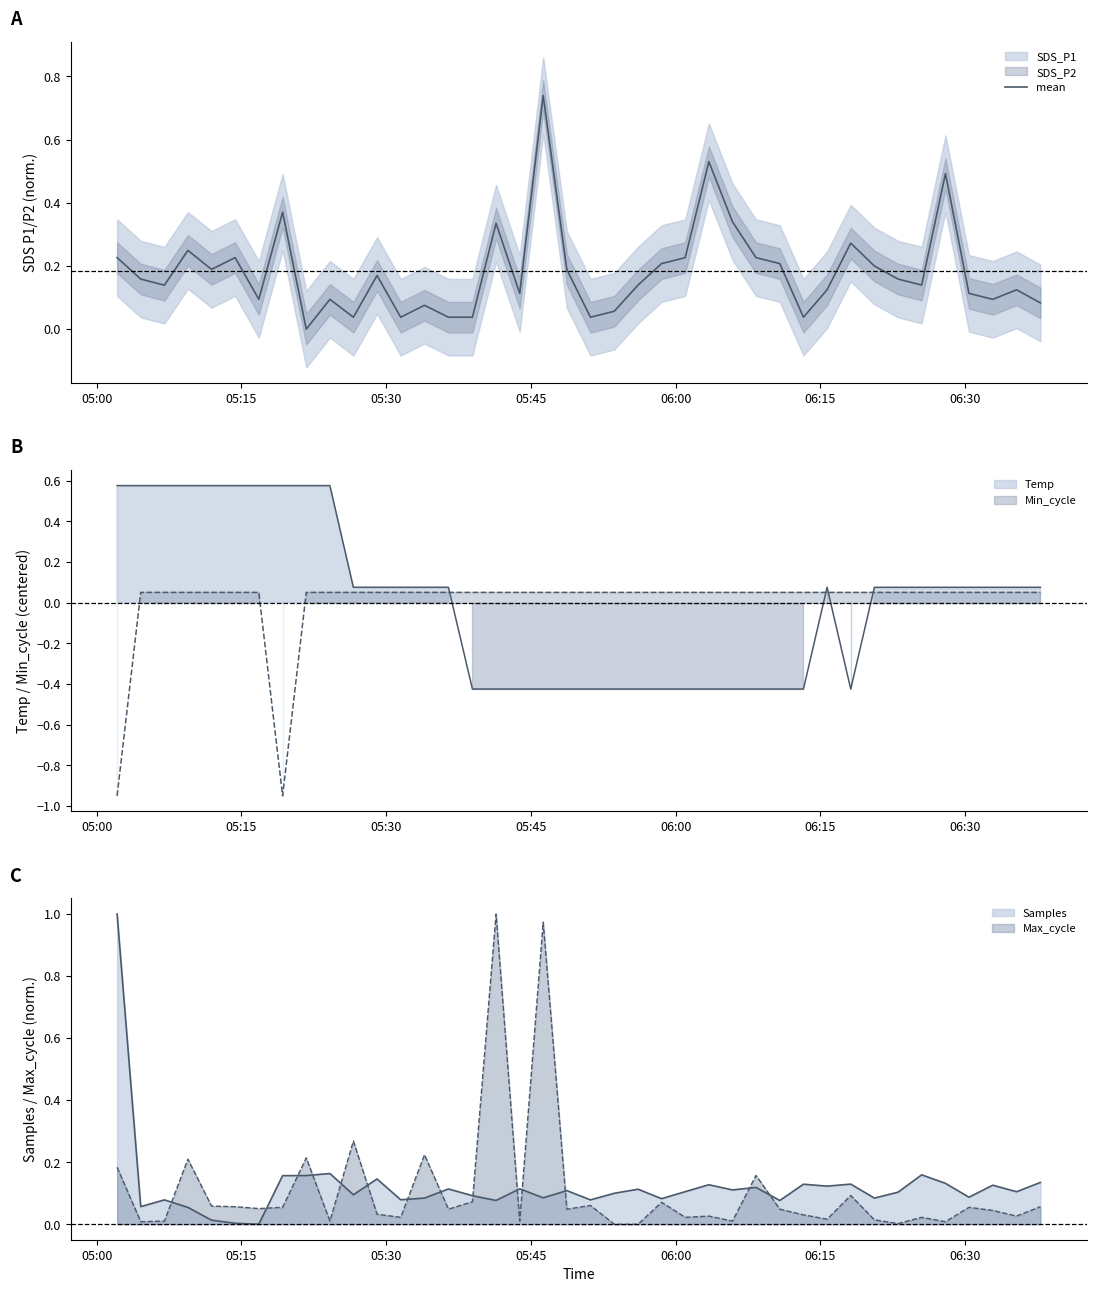

Is the value of Temp_line at 13 greater than the value of Samples_line at 20?

No